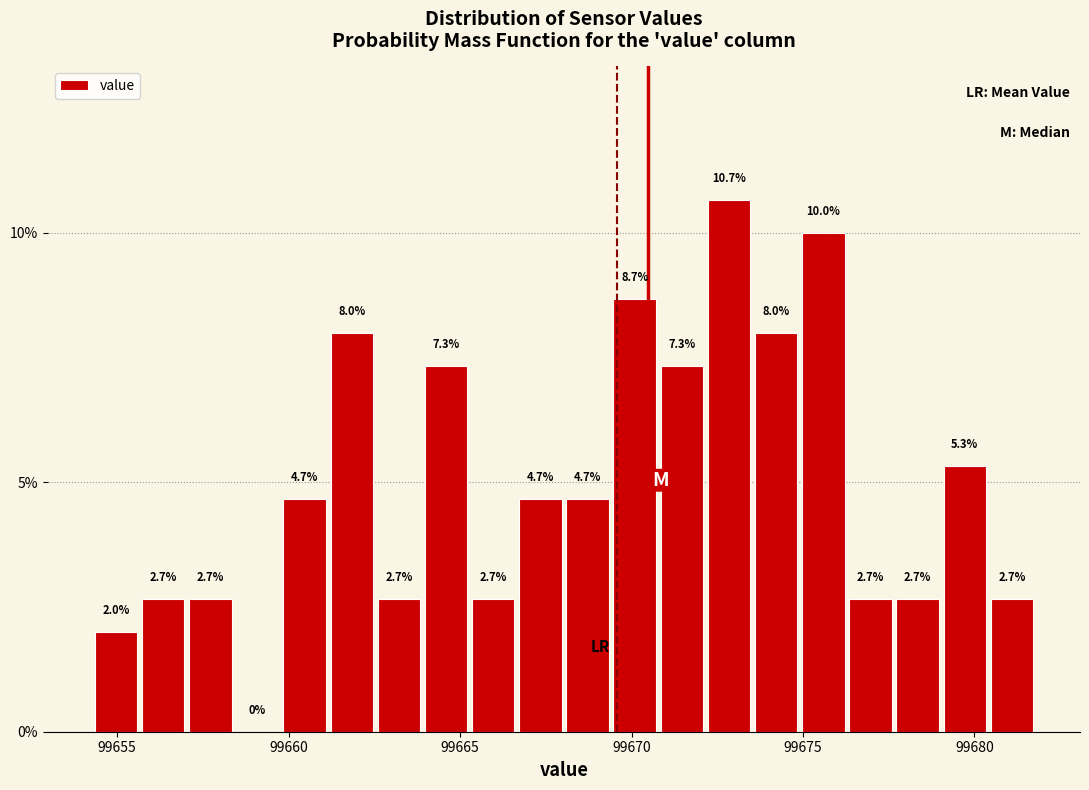

Read against the x-axis, roughly where is the centre of the tallest bar?

99673.0